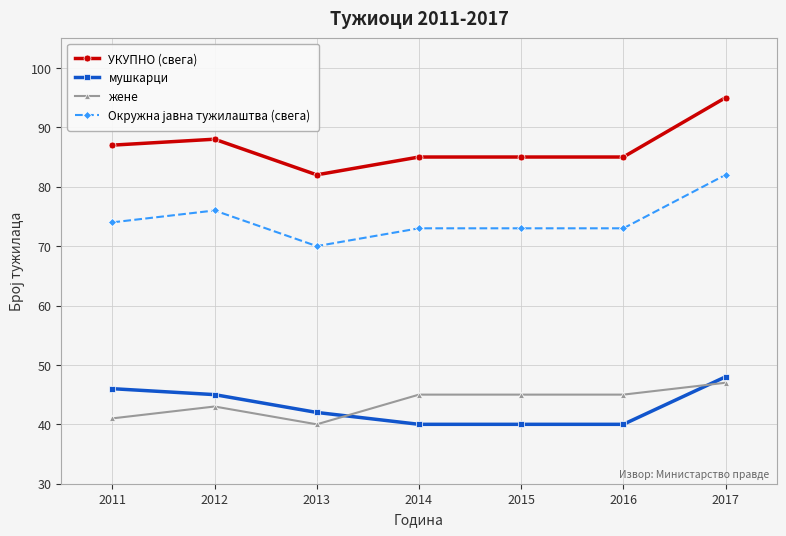

Count the жене values in the range 41 to 45.

5